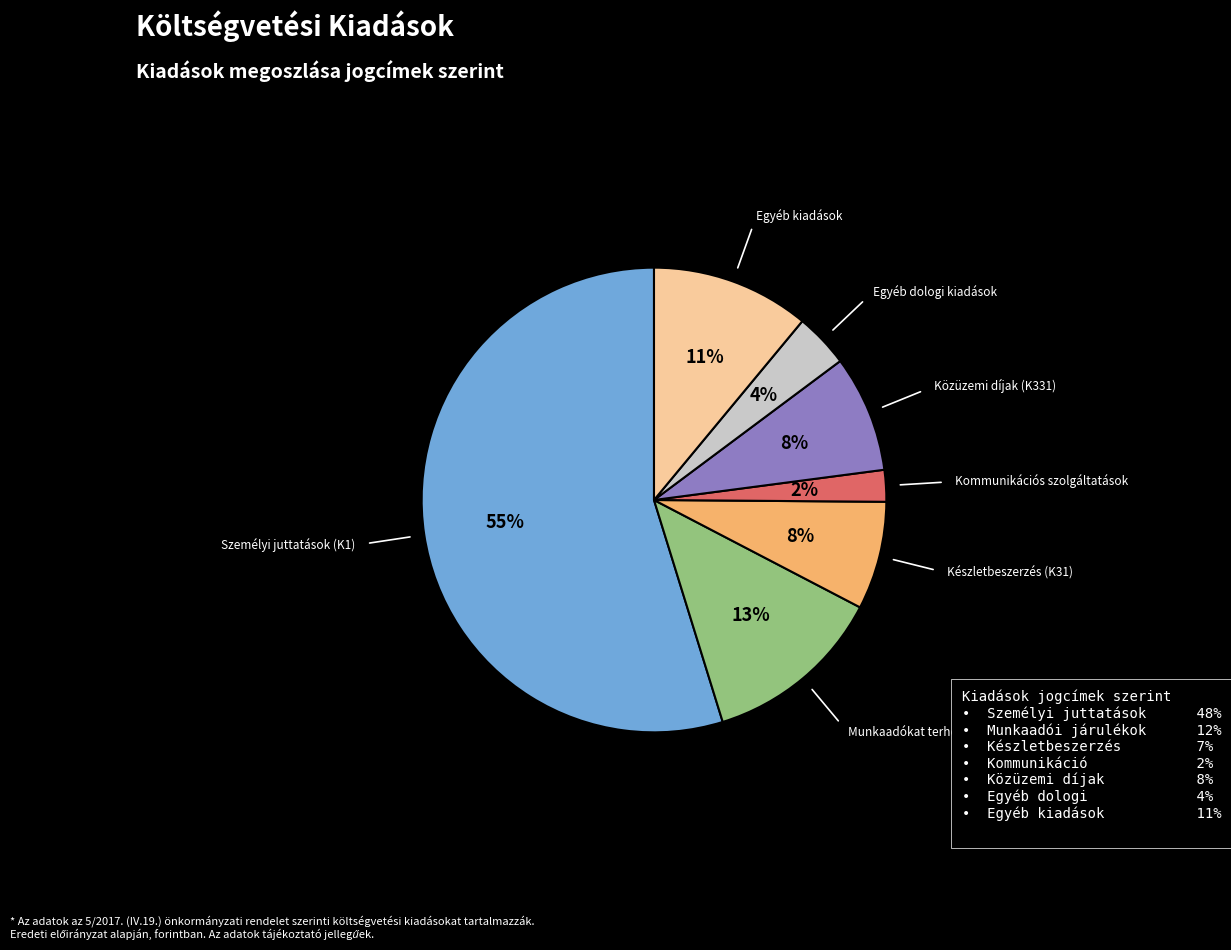

To the nearest percent, what is the average slice percentage?

14%